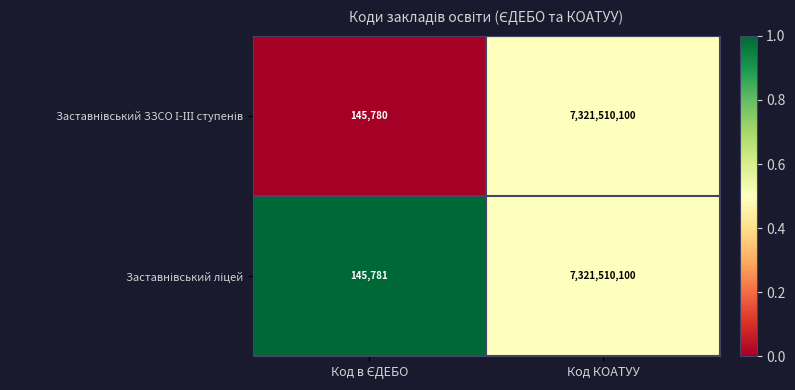

What is the total value across all series at Код КОАТУУ?

14643020200